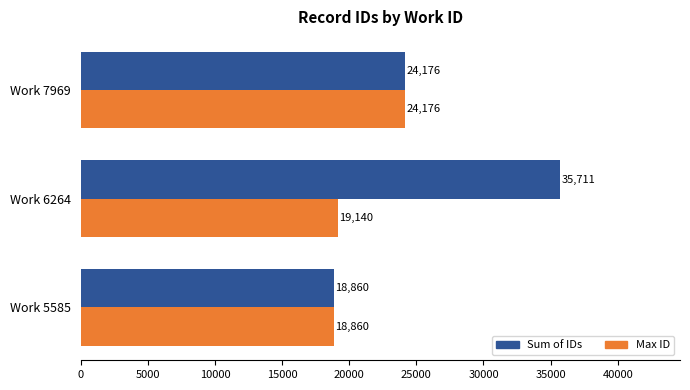

List the labels in order of Sum of IDs value, largest first.

Work 6264, Work 7969, Work 5585